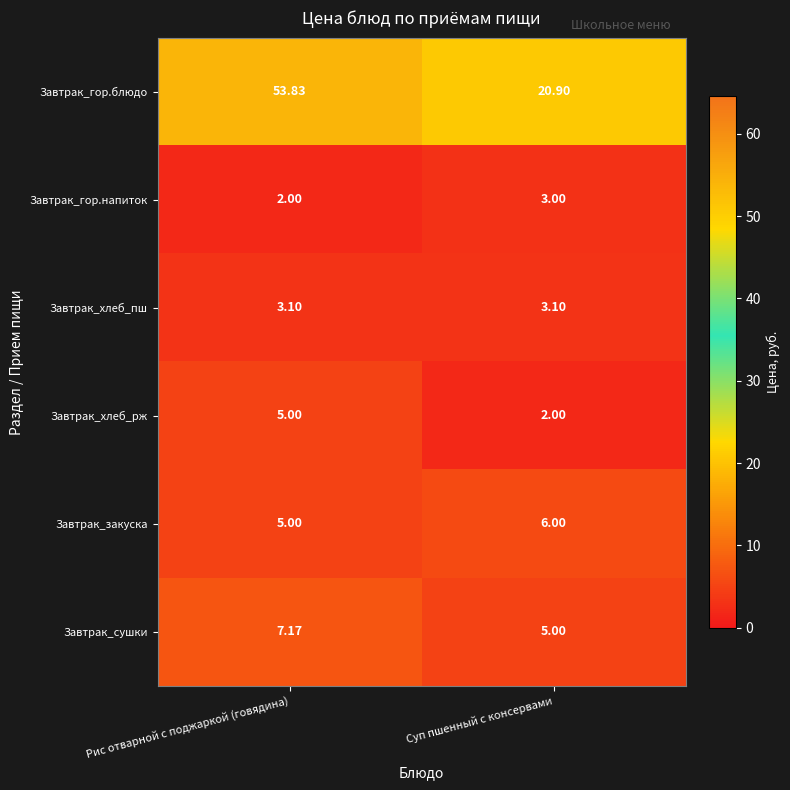

Which series has the largest range (max minus min)?

Завтрак_гор.блюдо